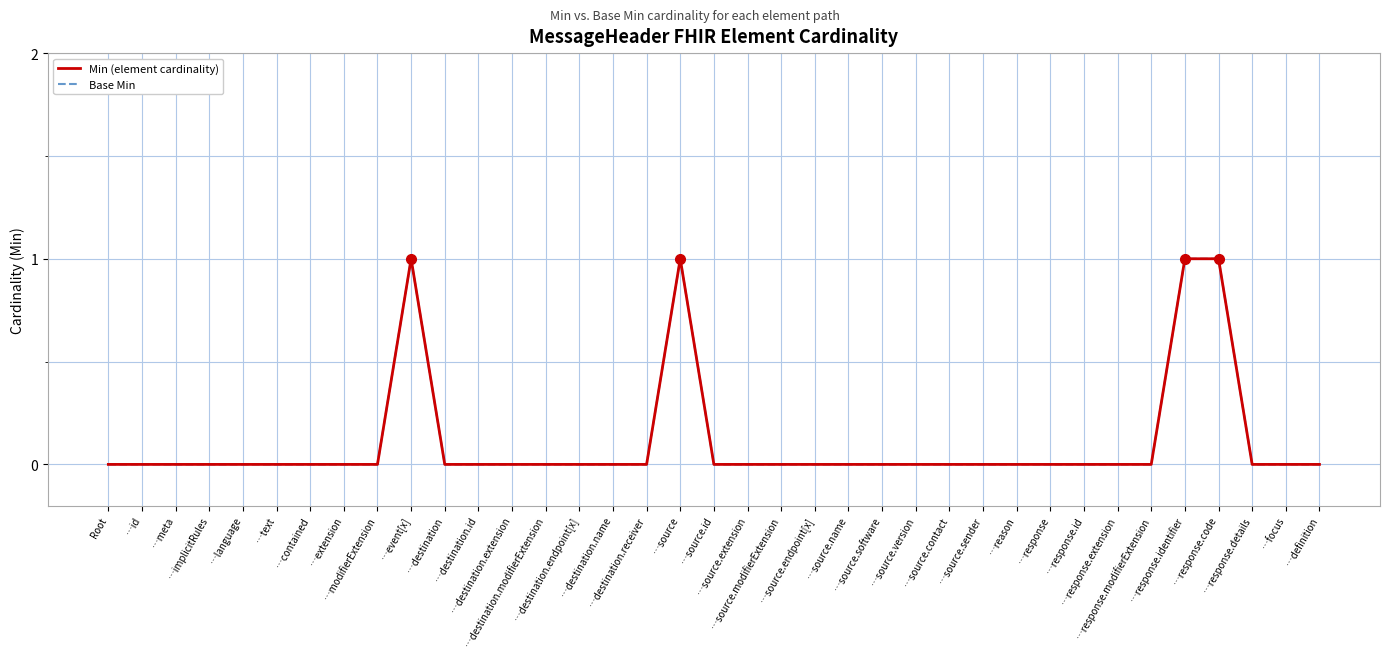

Rank the series by their maximum value, from lowest to highest.

Min (element cardinality), Base Min